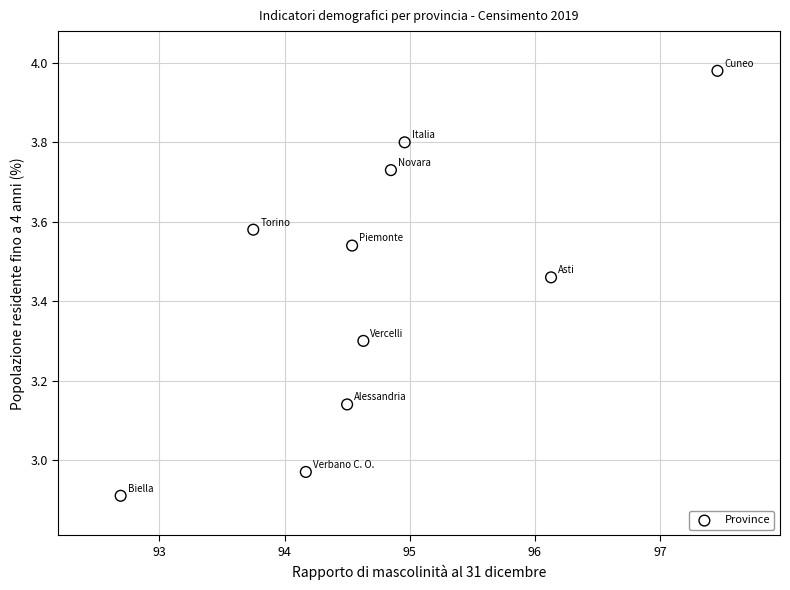

What is the average Y value?

3.4